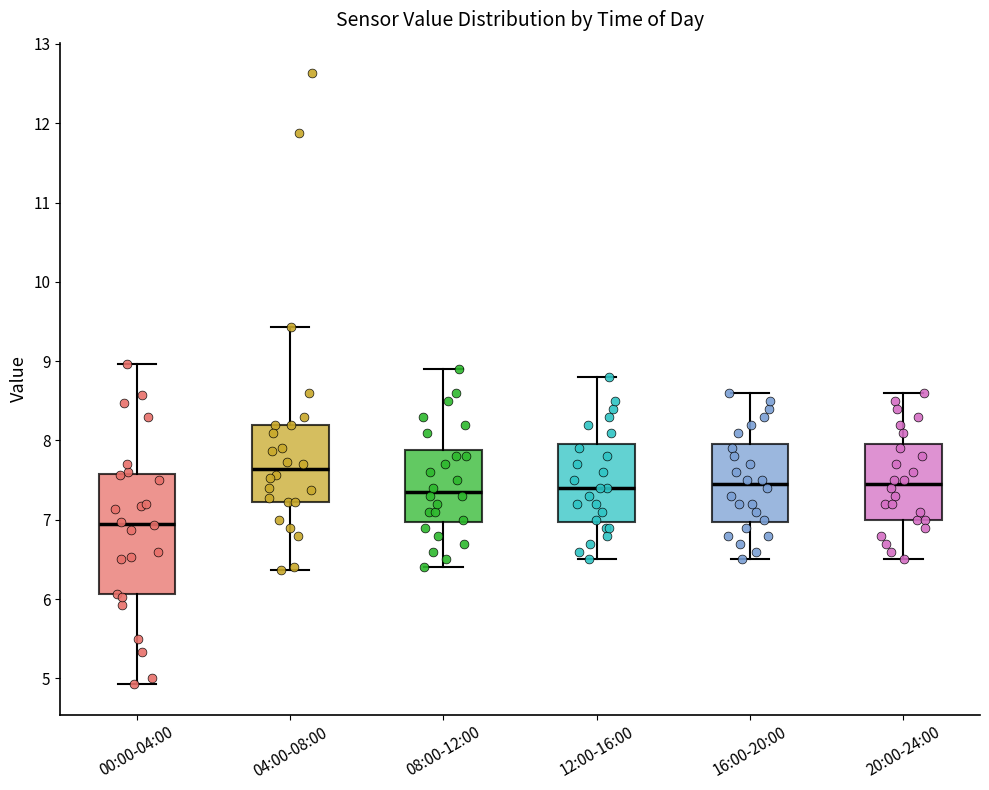

Where does the lower whisker of the box for 12:00-16:00 end on the y-axis? The values are not printed on the chart, so give them approximately, as read against the axis.

6.5